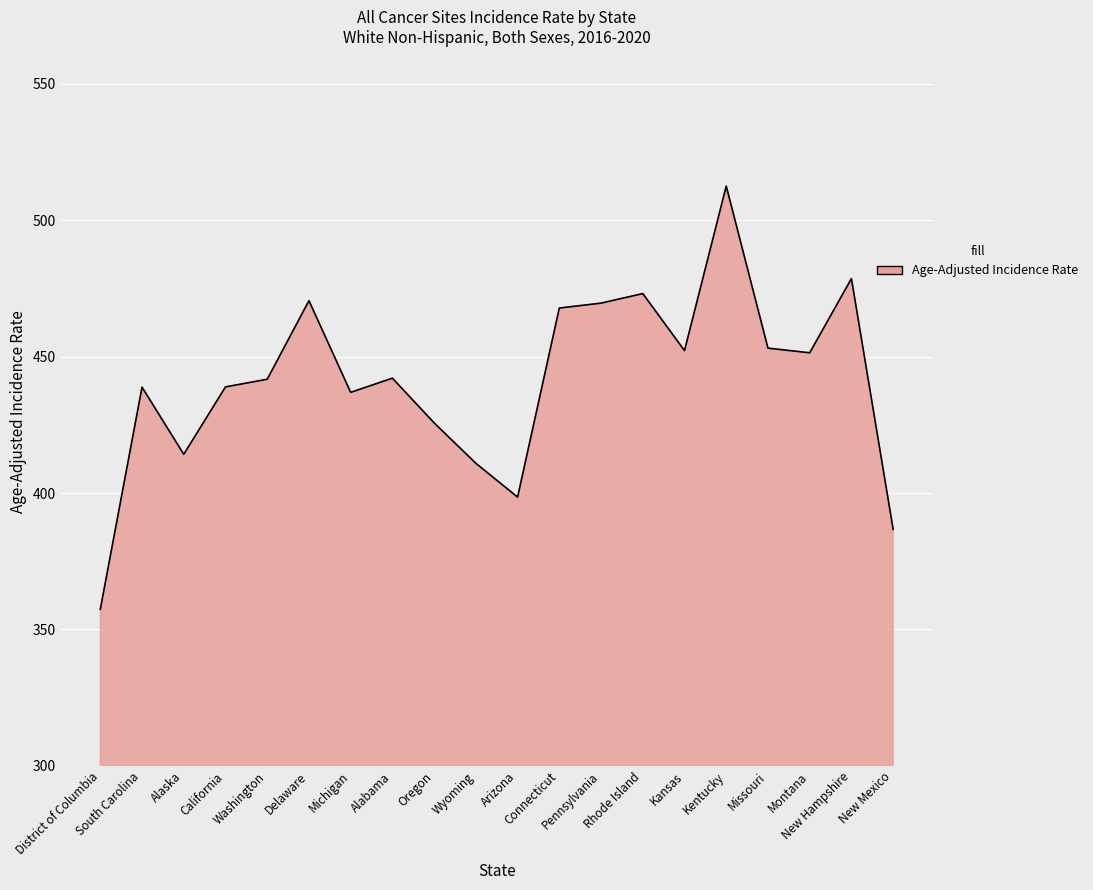

What is the minimum value shown in the chart?

357.4